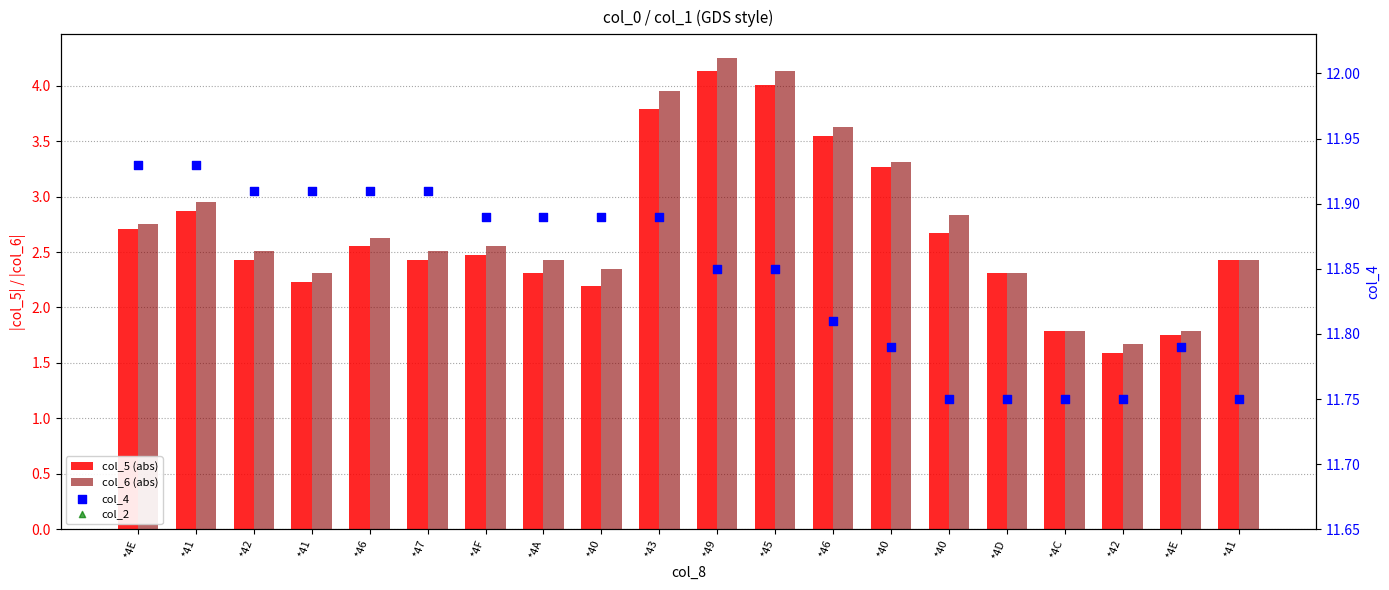

Which series reaches the minimum Y coordinate?

col_5 (abs)